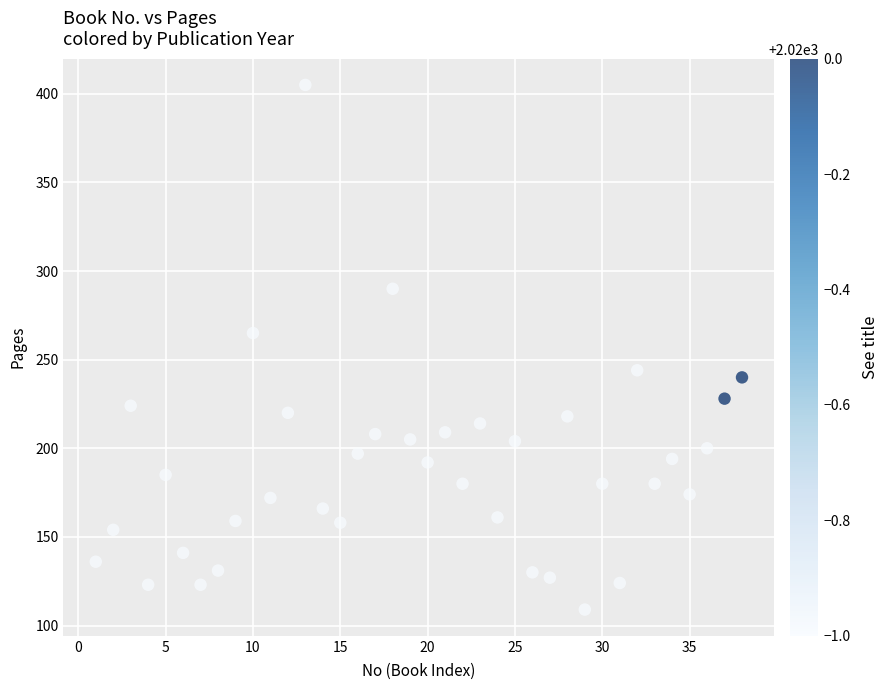

What Y value in the scatter plot is closest to 257?

265